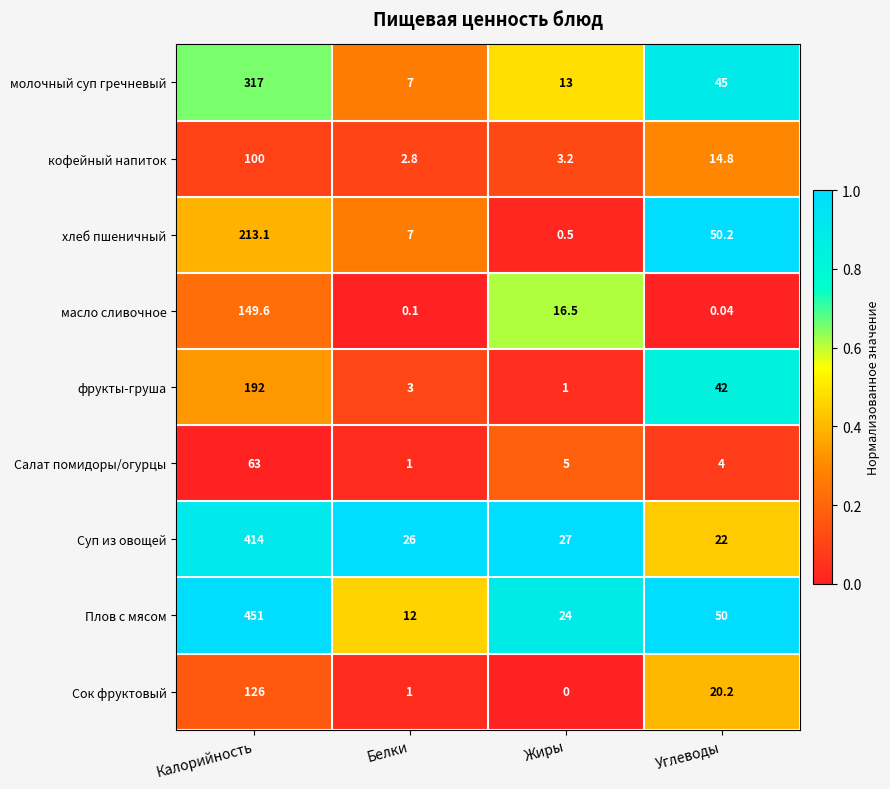

Which series has the widest spread of values?

Плов с мясом